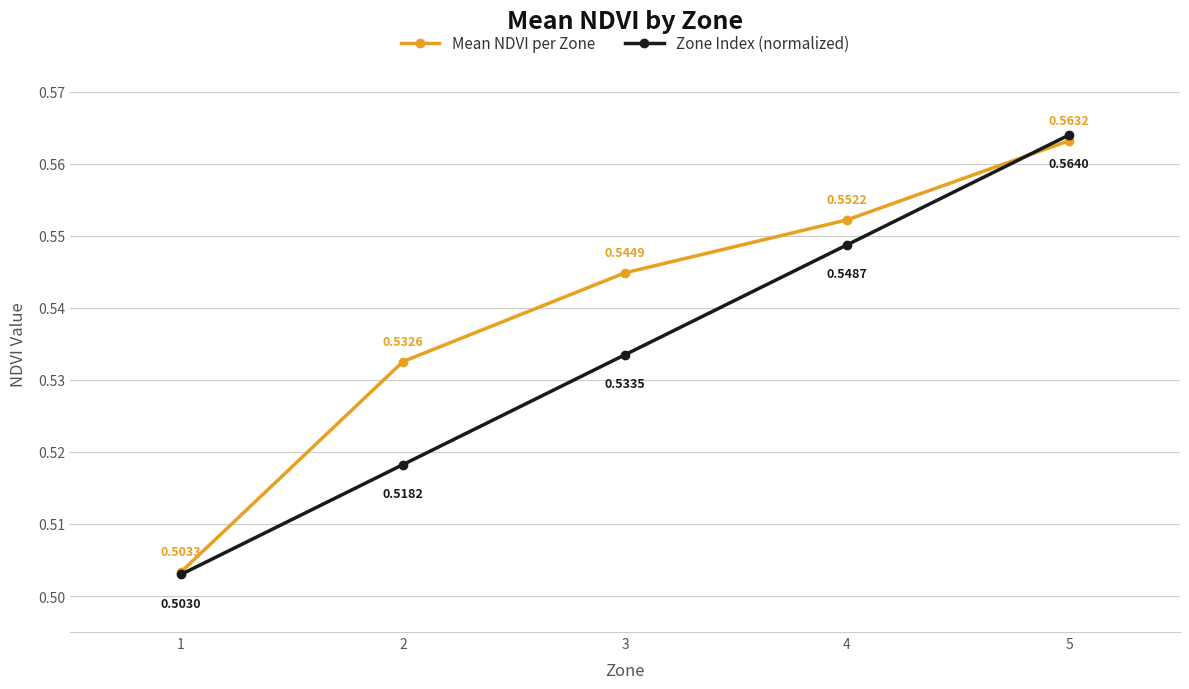

At which category is the sum across all series the highest?

5